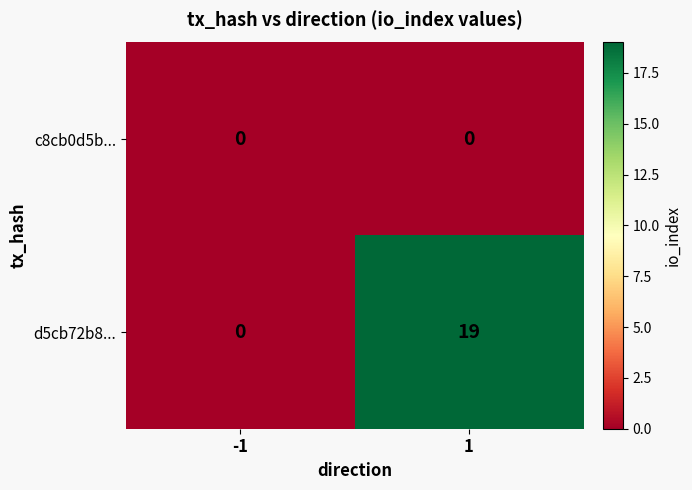

What is the difference between the highest and lowest values at 1?

19